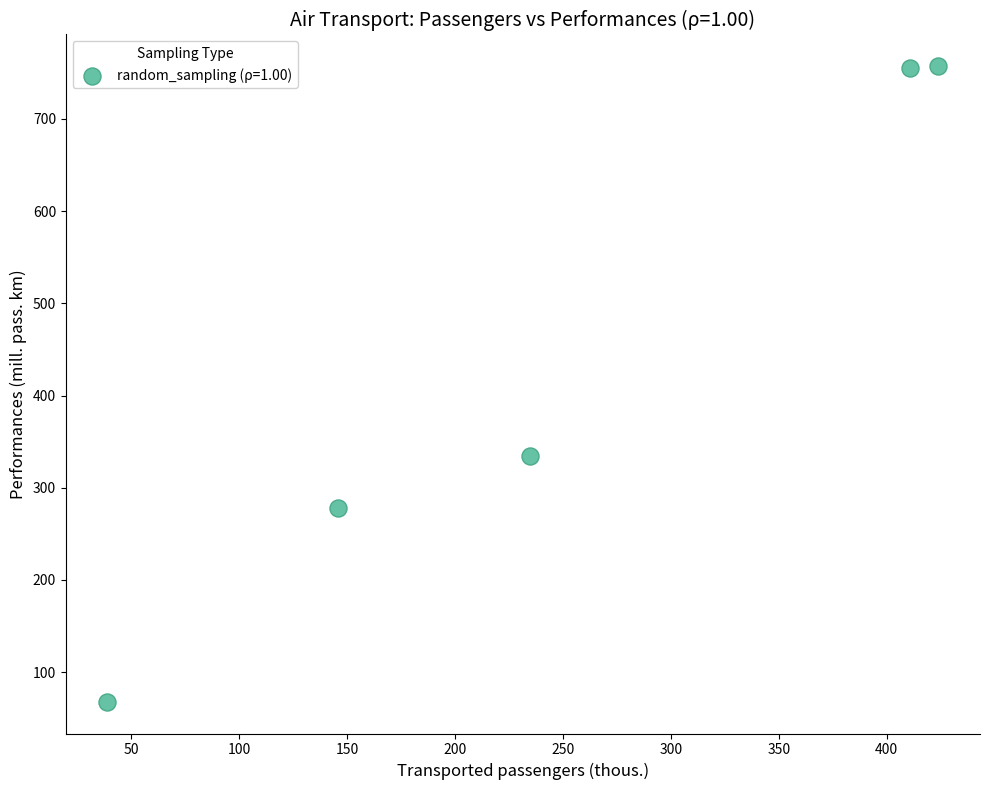

What is the average Y value?

438